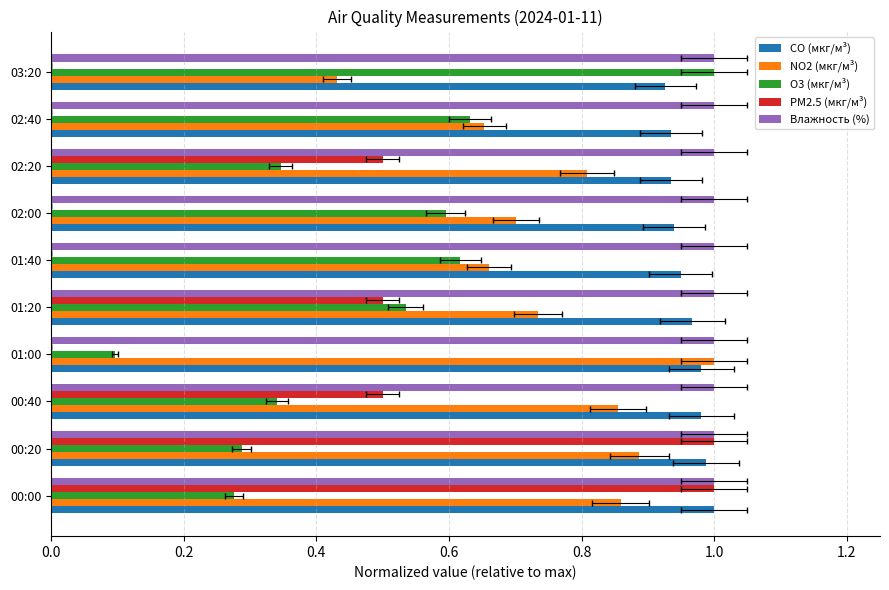

What is the spread (max minus min) of values at 0.2?

0.9